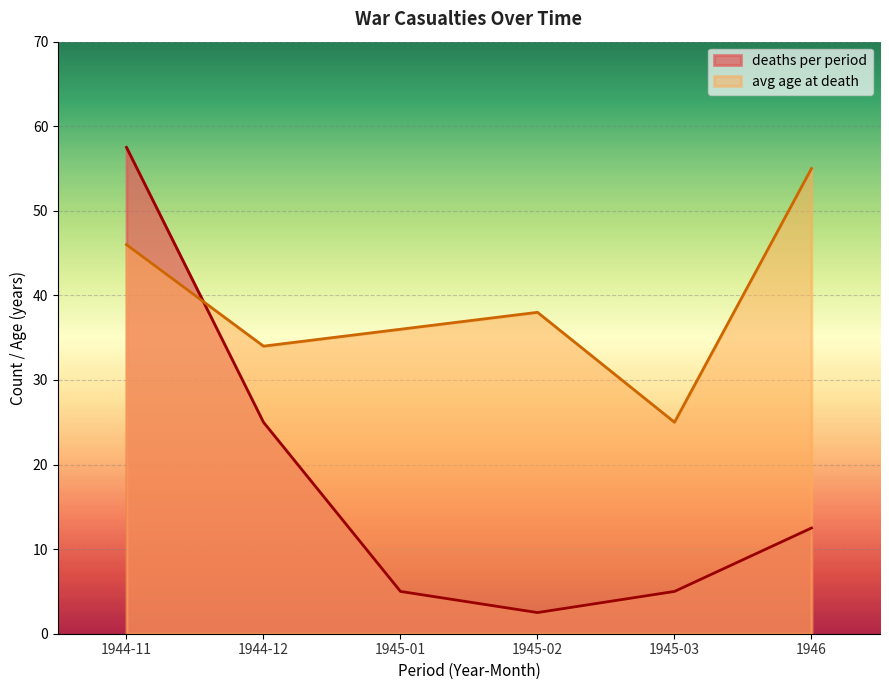

What are all the series names shown in the legend?

deaths per period, avg age at death